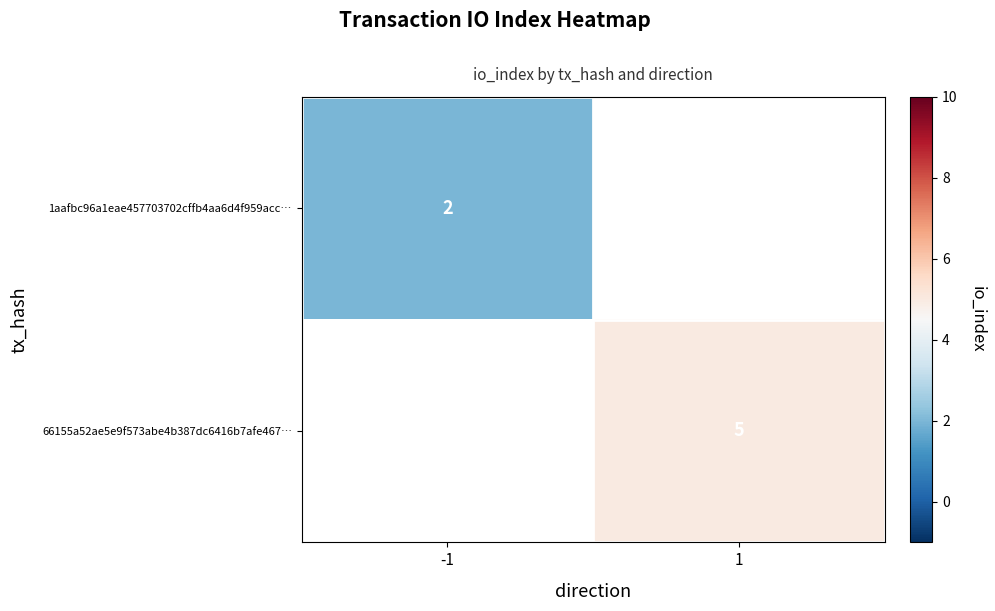

Is the value of 1aafbc96a1eae457703702cffb4aa6d4f959acc… at -1 greater than the value of 66155a52ae5e9f573abe4b387dc6416b7afe467… at 1?

No